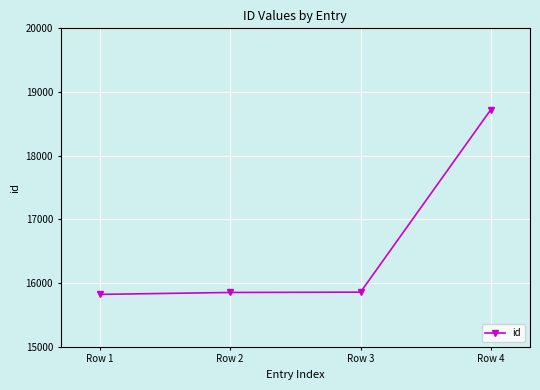

What is the value of the 2nd point from the left?

15853